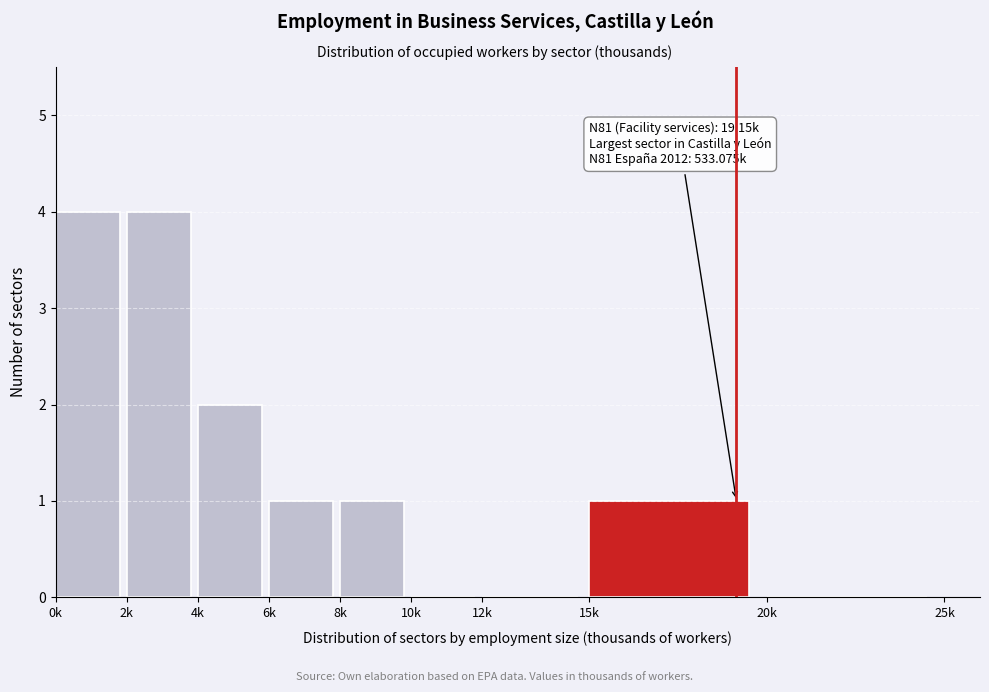

Reading right to left, extract all data points from this chart.

20k=0	15k=1	12k=0	10k=0	8k=1	6k=1	4k=2	2k=4	0k=4